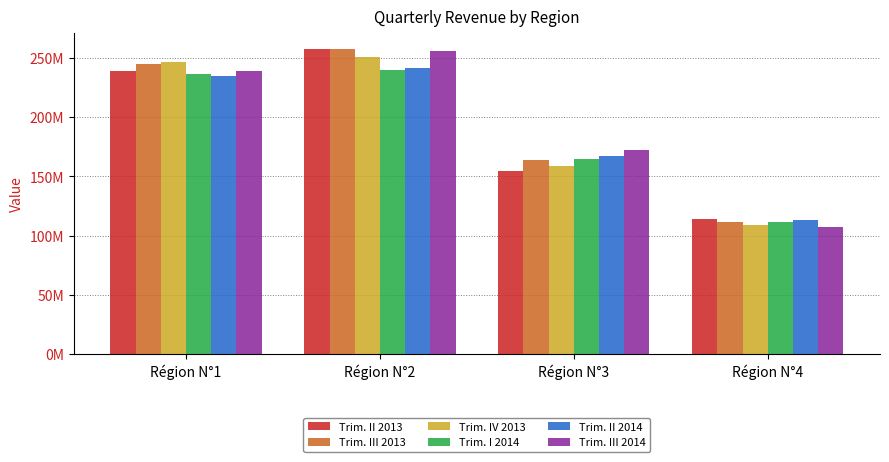

What are all the series names shown in the legend?

Trim. II 2013, Trim. III 2013, Trim. IV 2013, Trim. I 2014, Trim. II 2014, Trim. III 2014